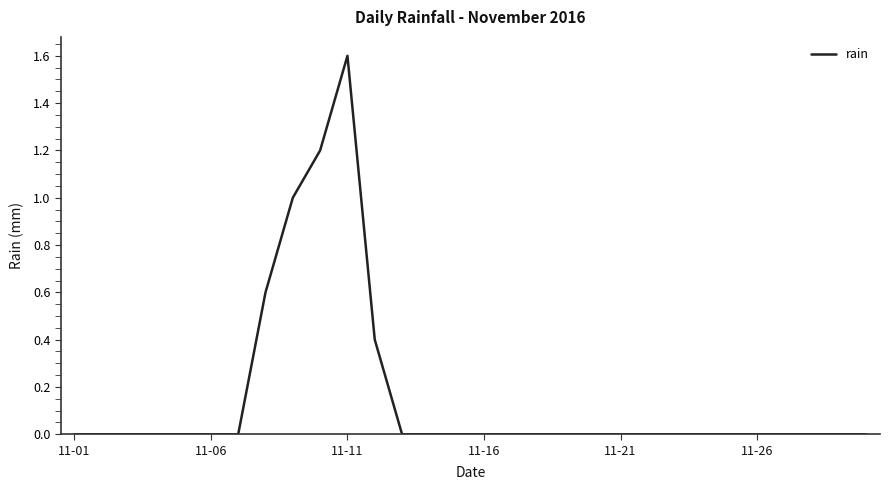

Reading left to right, list all the values displayed in this chart.

0.0	0.0	0.0	0.0	0.0	0.0	0.0	0.6	1.0	1.2	1.6	0.4	0.0	0.0	0.0	0.0	0.0	0.0	0.0	0.0	0.0	0.0	0.0	0.0	0.0	0.0	0.0	0.0	0.0	0.0